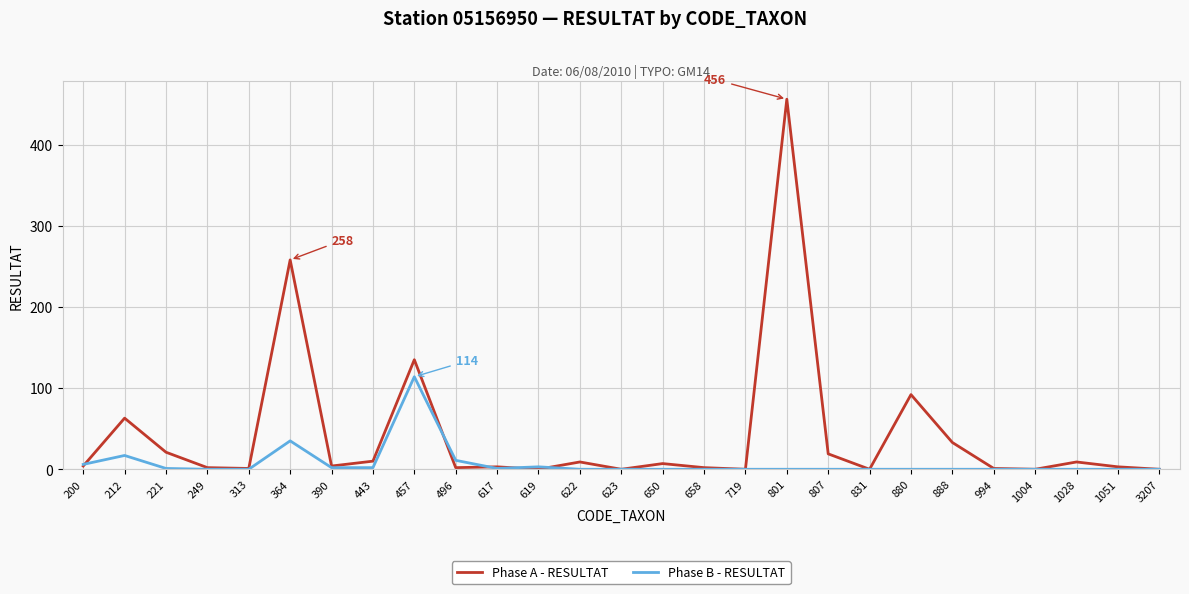

What is the difference between the maximum and minimum values in the Phase A - RESULTAT series?

456